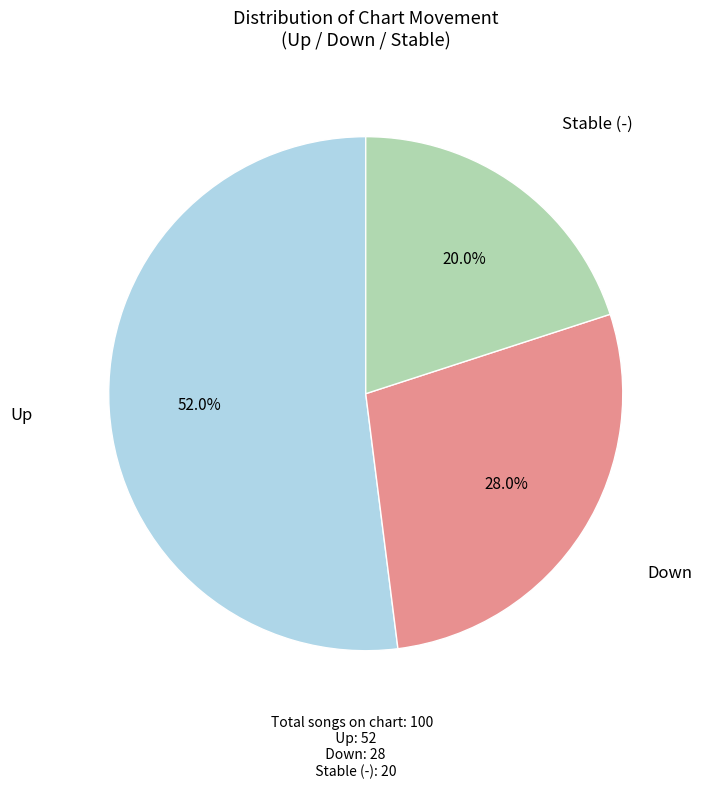

To the nearest percent, what is the difference between the largest and smallest slice percentages?

32%